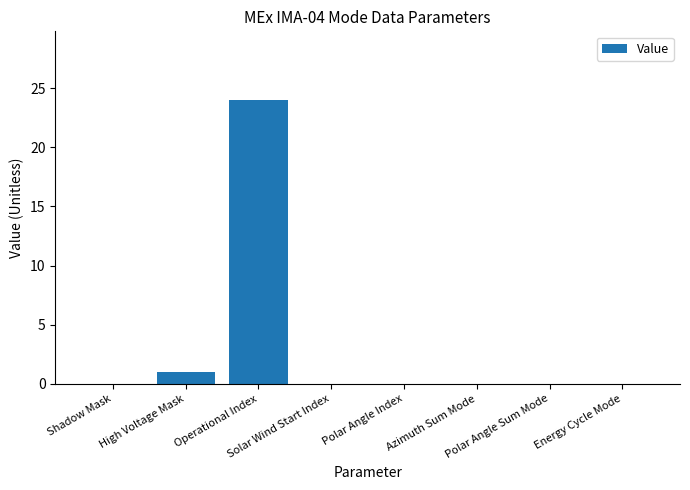

The chart shows a value of 24 at Operational Index. True or false?

True